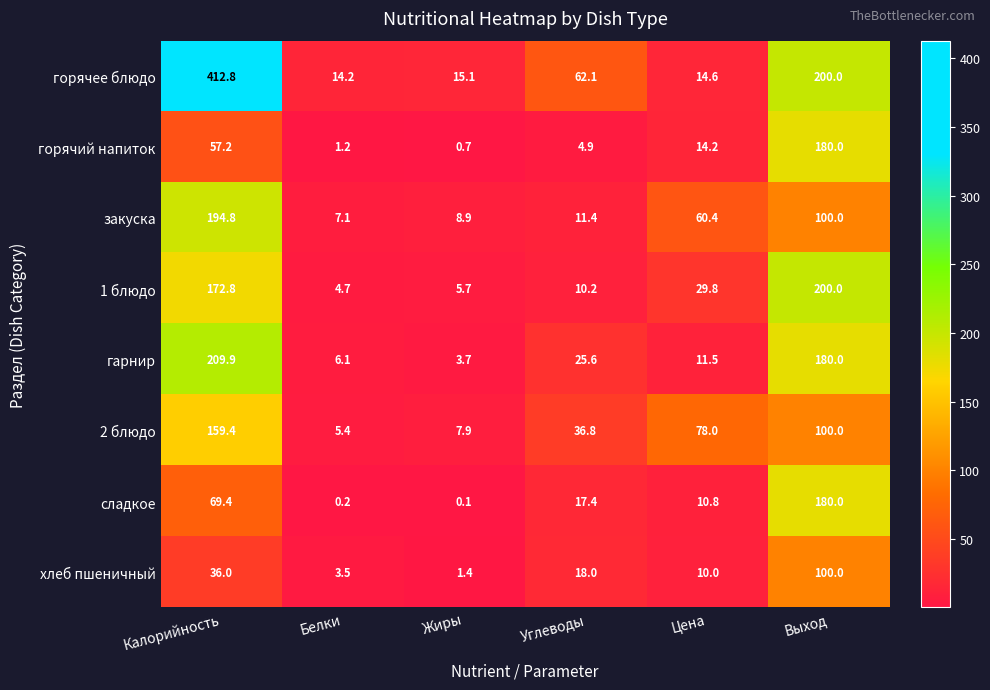

What is the sum of the 1 блюдо values at Углеводы and Выход?

210.2